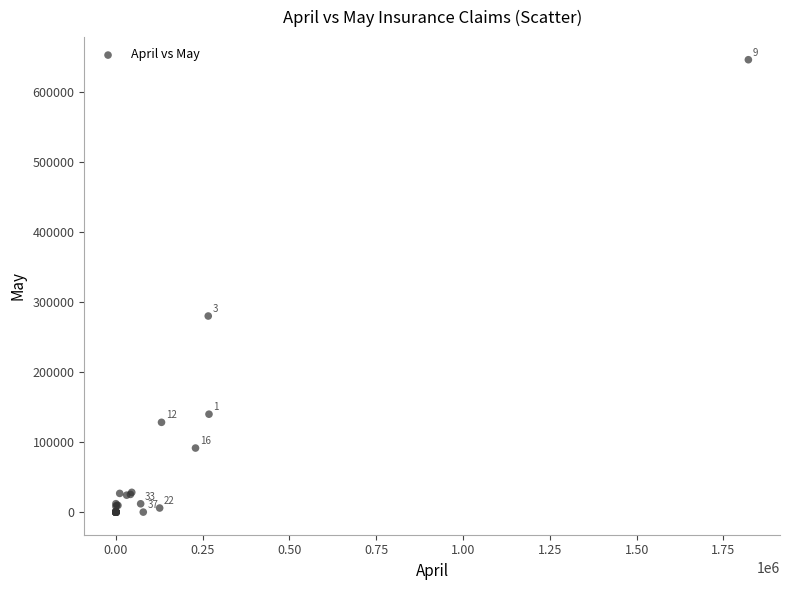

What Y value in the scatter plot is closest to 323372?

280327.2